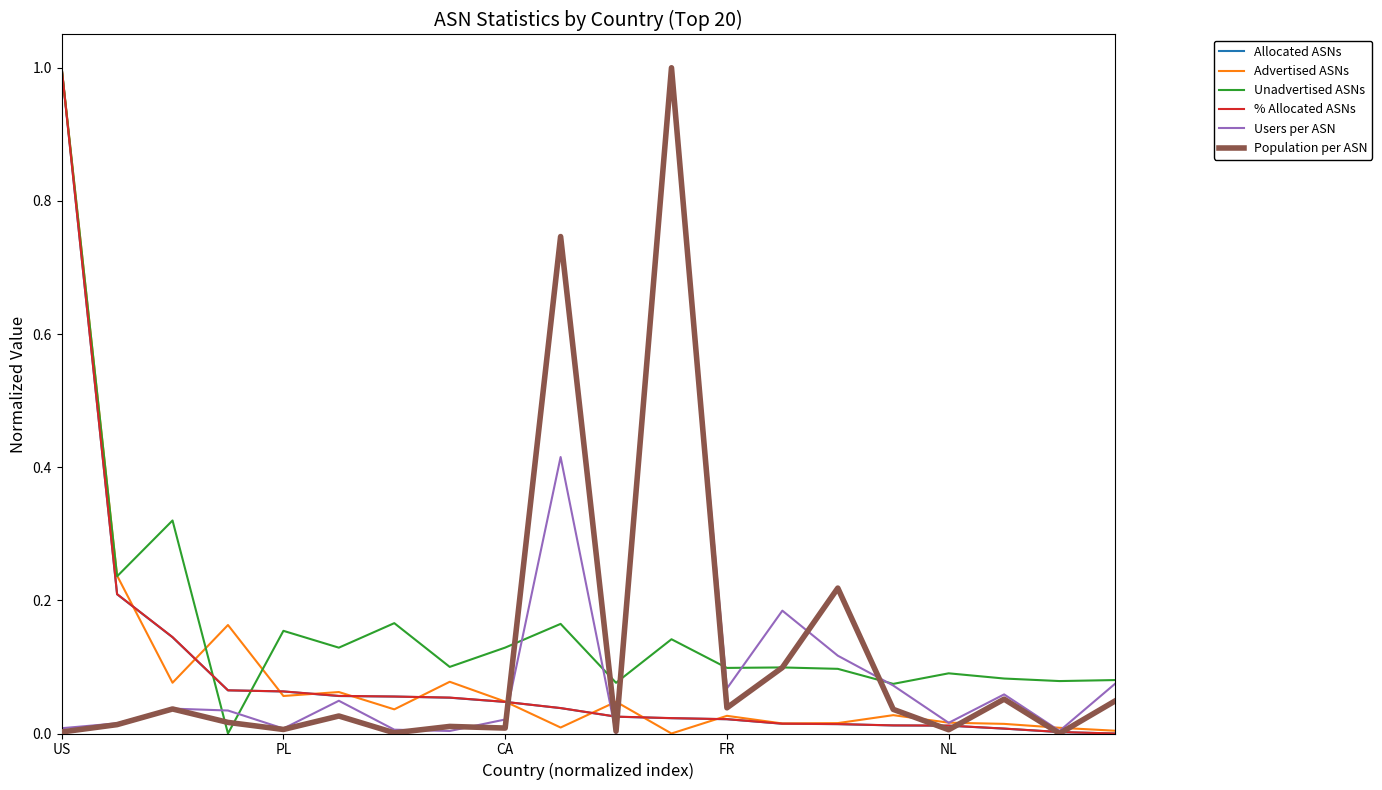

At how many categories does at least one series exceed 0?

20